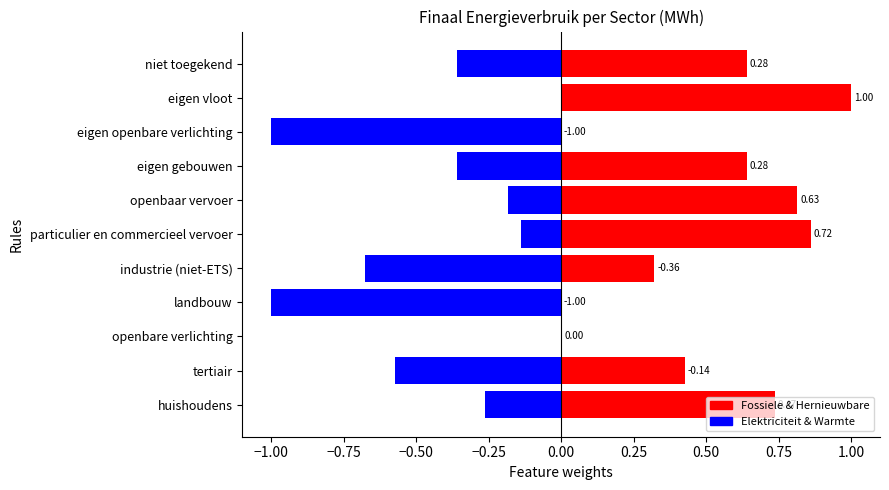

How many data points in Elektriciteit & Warmte are less than 0?

9